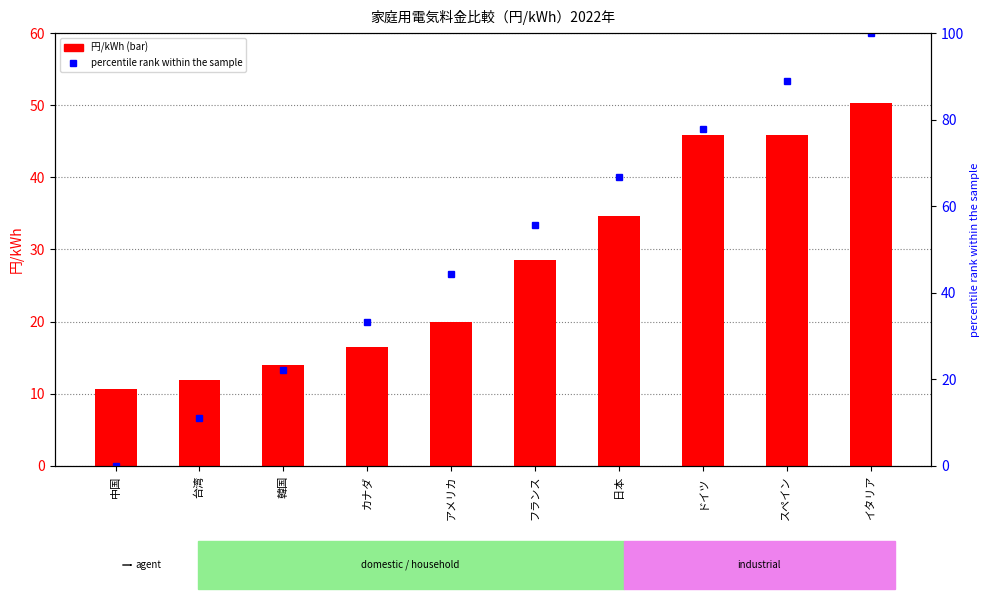

Which series changed the most between カナダ and 日本?

percentile rank within the sample